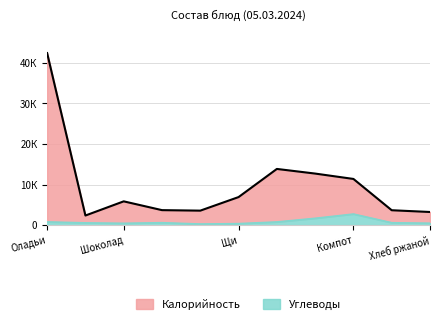

Which series has the largest total across all categories?

Калорийность